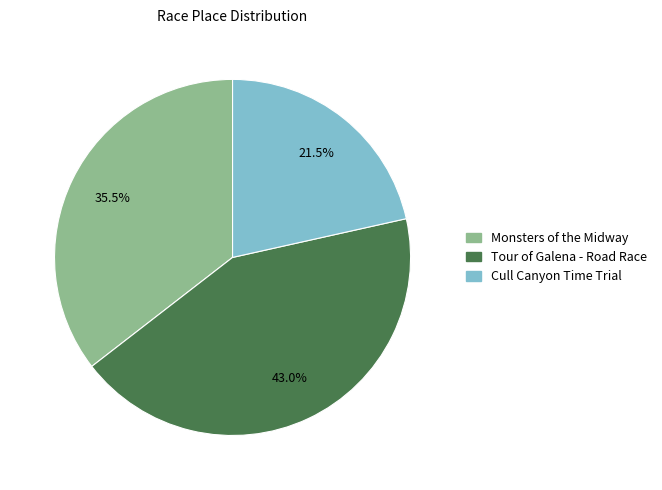

To the nearest percent, what percentage of the pie is Tour of Galena - Road Race?

43%